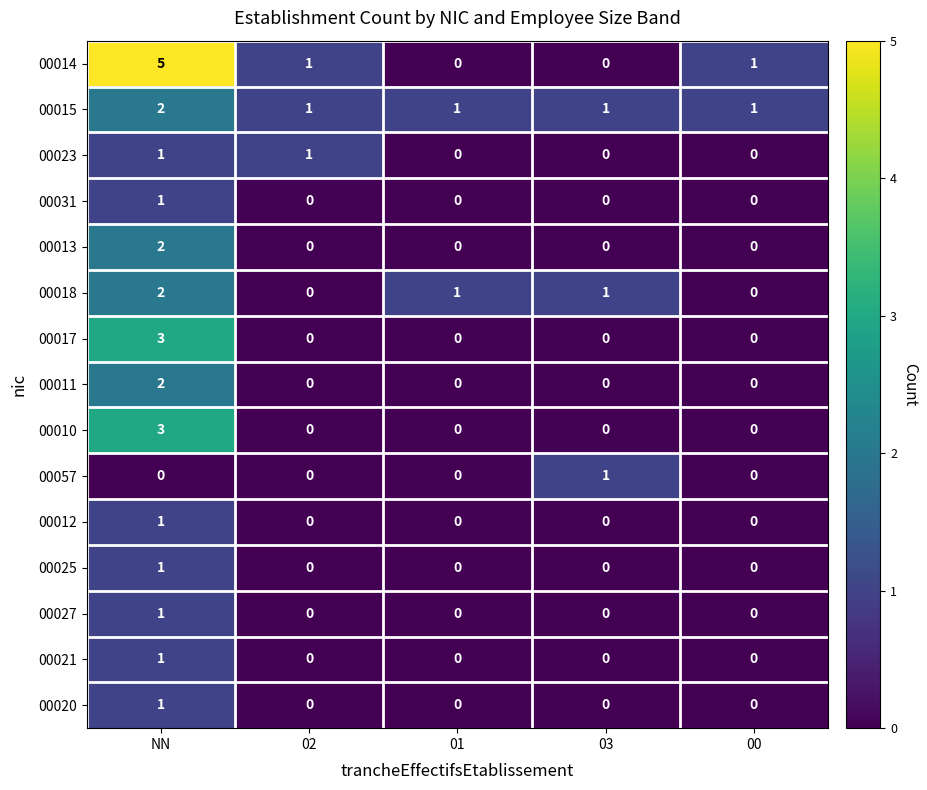

At which label does 00018 first exceed 1?

NN